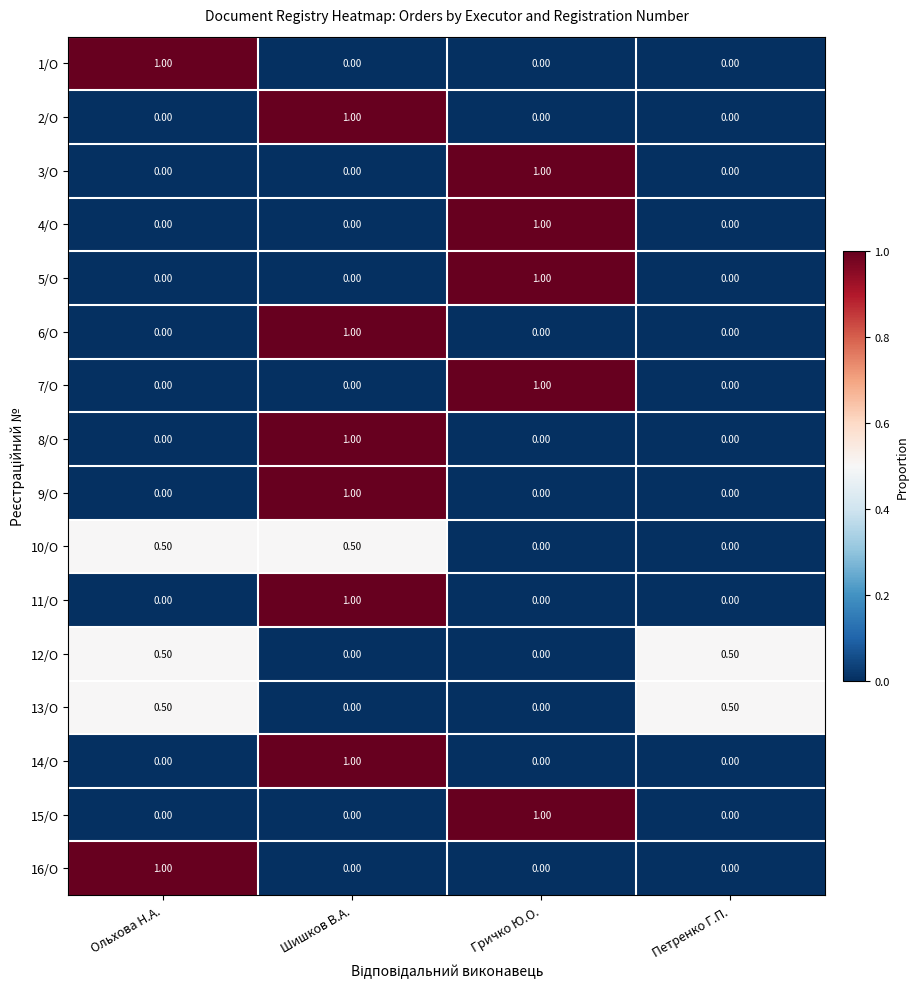

What is the difference between the 5/О values at Петренко Г.П. and Гричко Ю.О.?

1.0